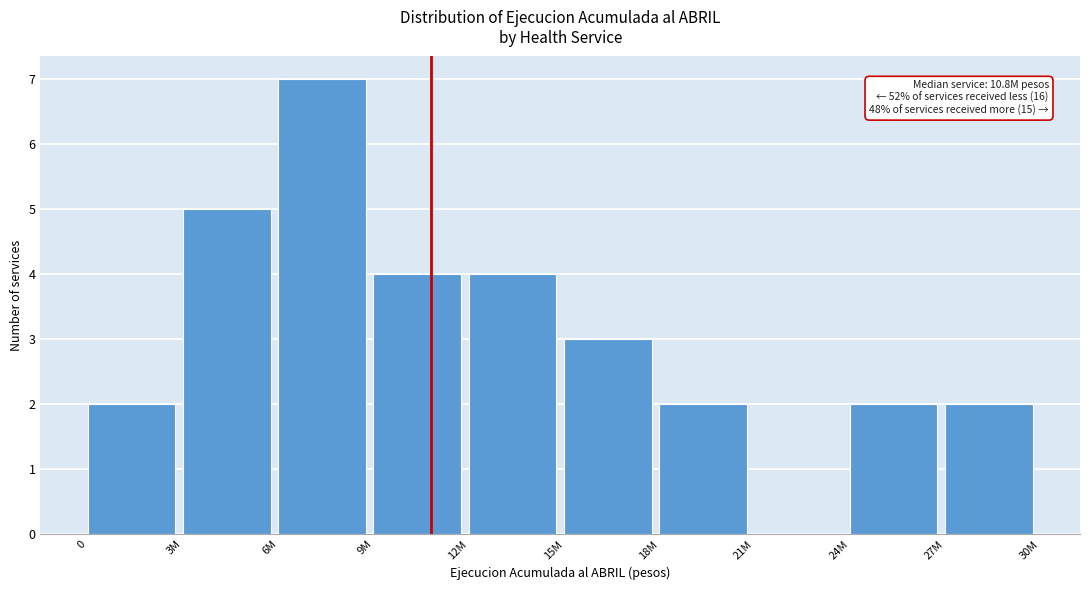

Reading left to right, what are all the values shown in this chart?

0=2	3M=5	6M=7	9M=4	12M=4	15M=3	18M=2	21M=0	24M=2	27M=2